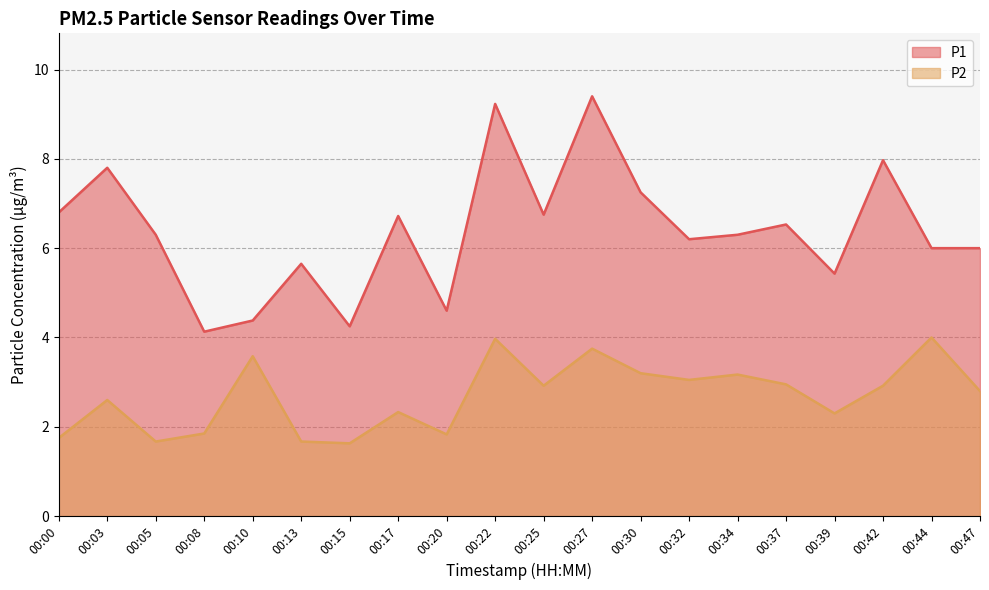

Rank the series by their maximum value, from lowest to highest.

P2, P1